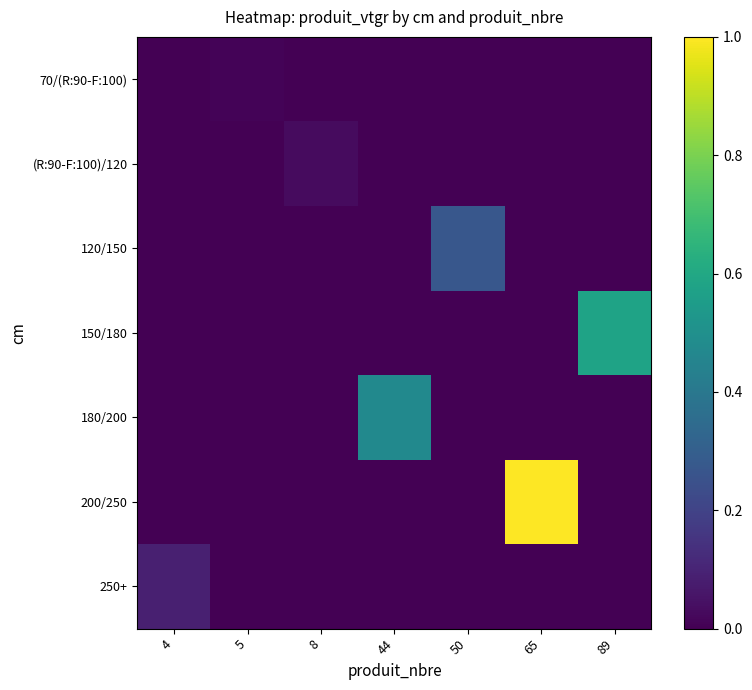

Which series has the largest range (max minus min)?

200/250